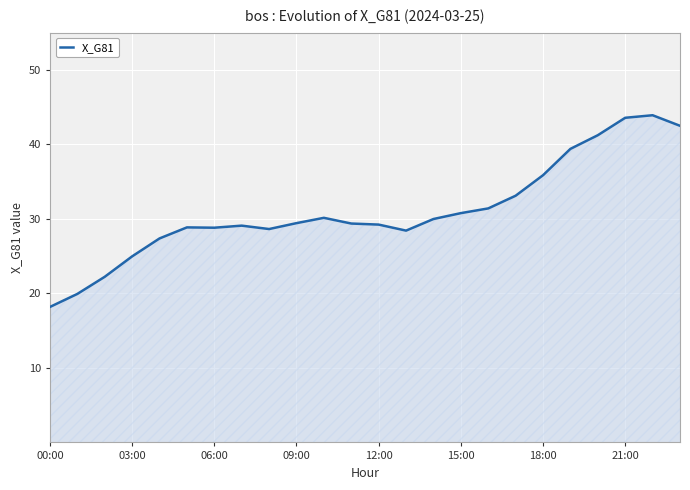

What is the smallest value displayed?

18.2